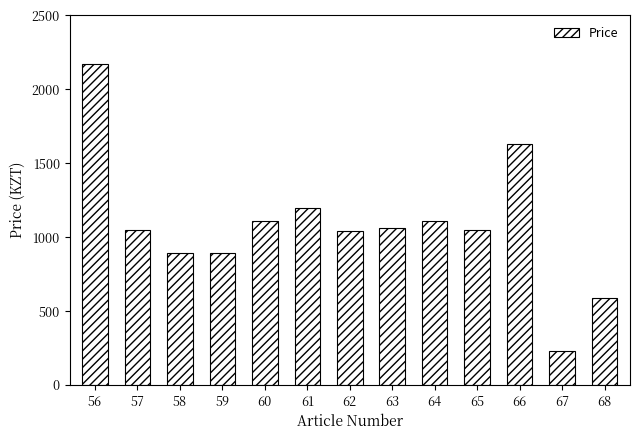

How many data points does each series have?

13